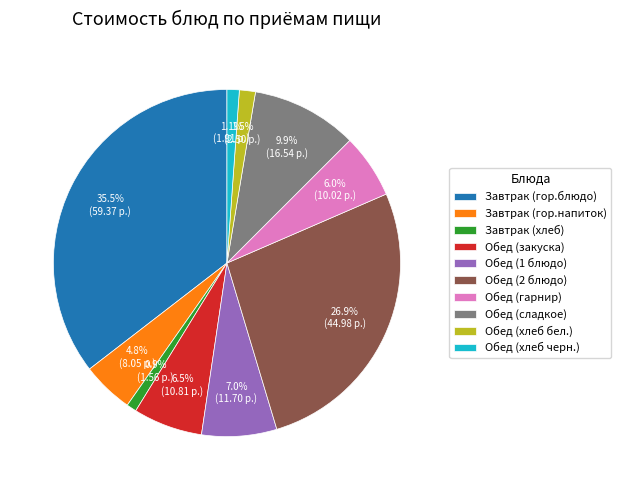

What is the largest slice in the pie chart?

Завтрак (гор.блюдо)